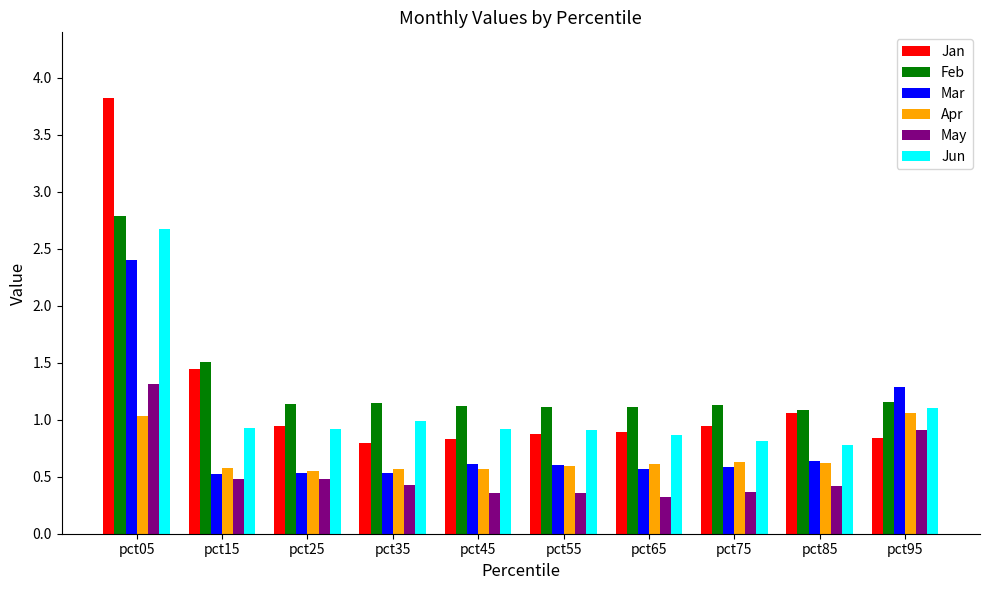

True or false: Jan has a value of 1.0 at pct05.

False